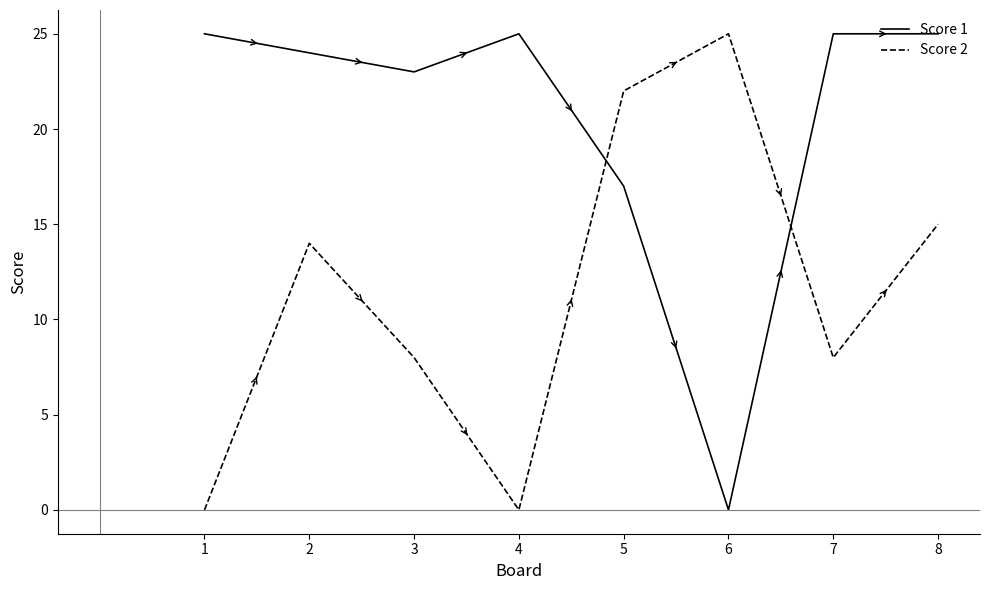

List the series in order of their overall mean, lowest first.

Score 2, Score 1